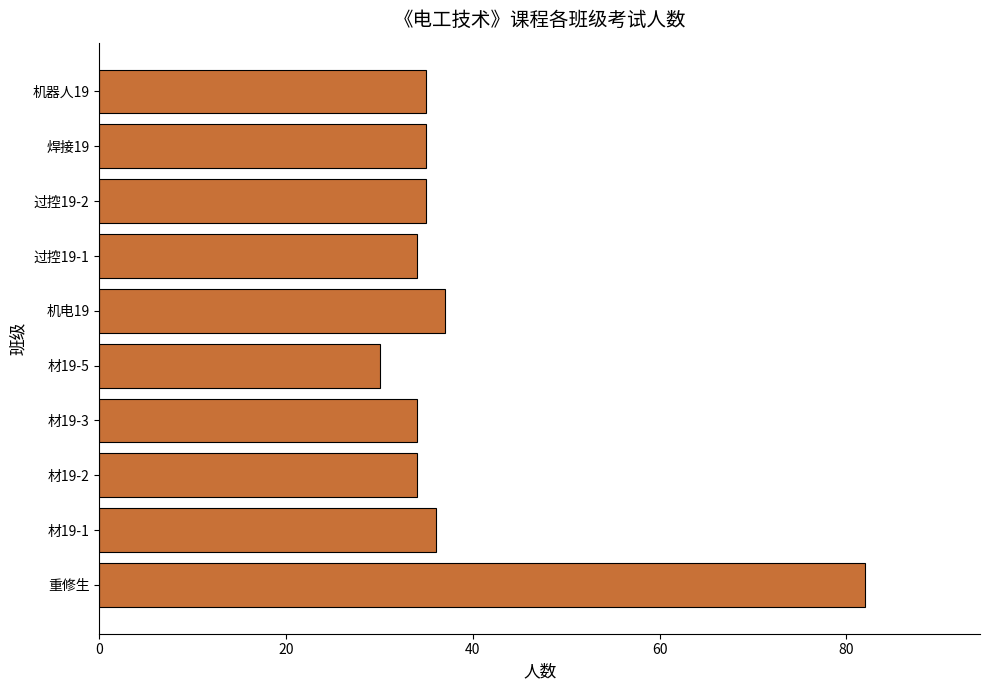

True or false: the data shows 30 at 材19-5.

True